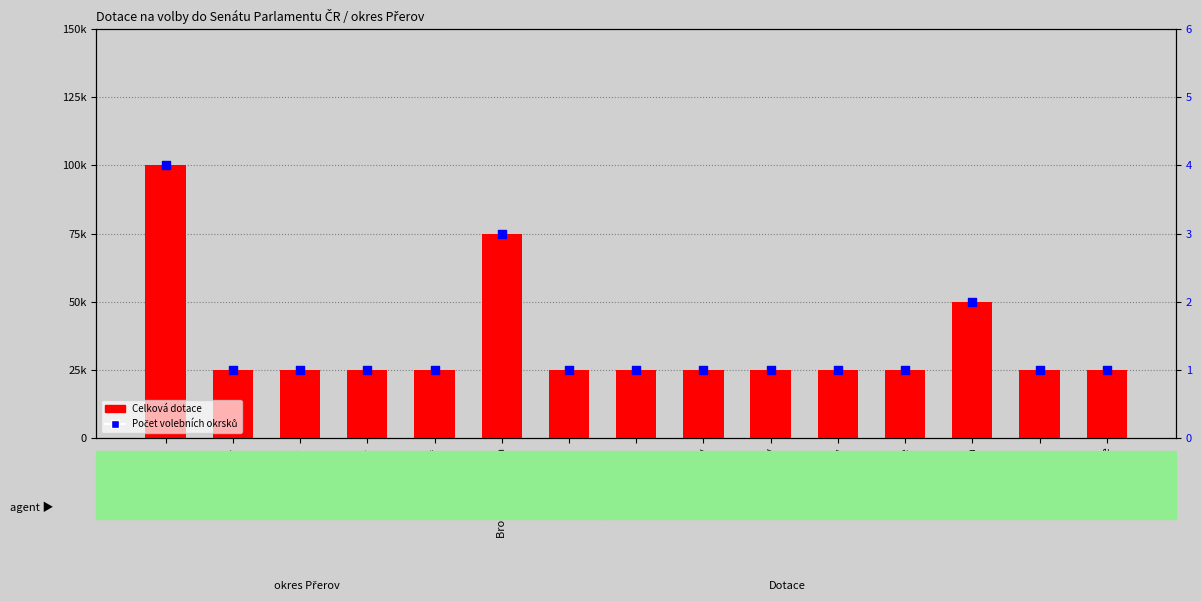

Is the value of Počet volebních okrsků at Černotín greater than the value of Celková dotace at Dolní Nětčice?

No